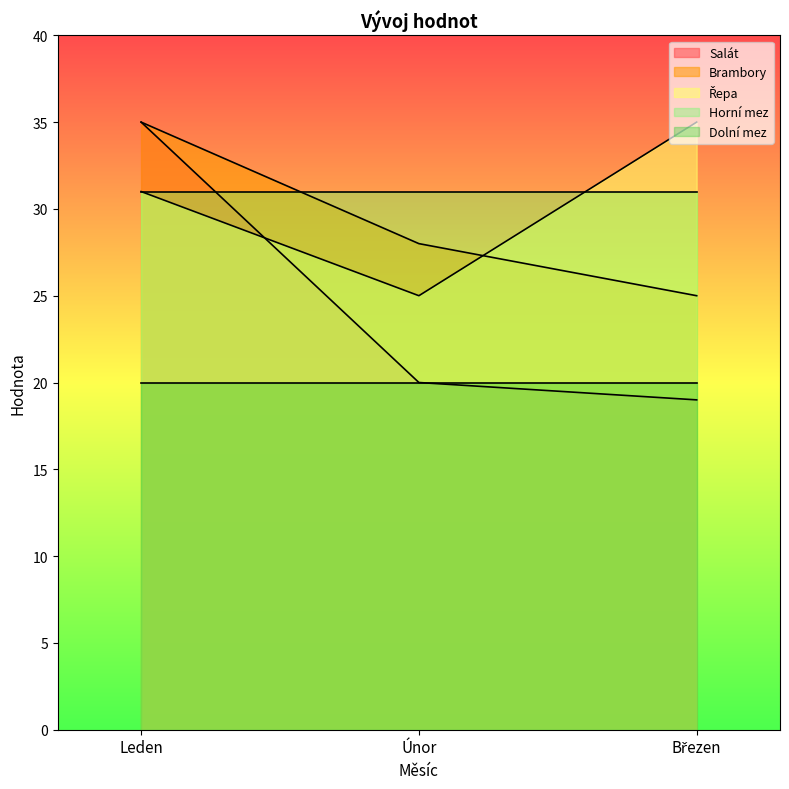

What is the label of the 2nd point from the left?

Únor